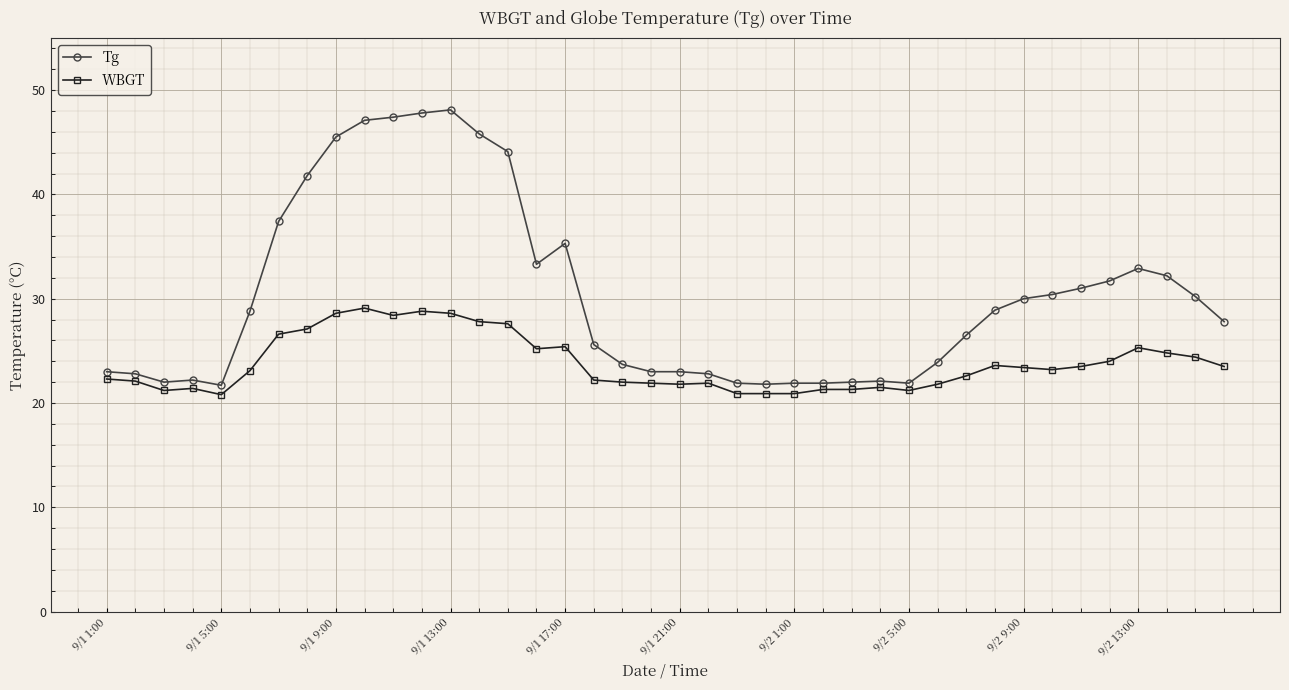

Which series has the widest spread of values?

Tg